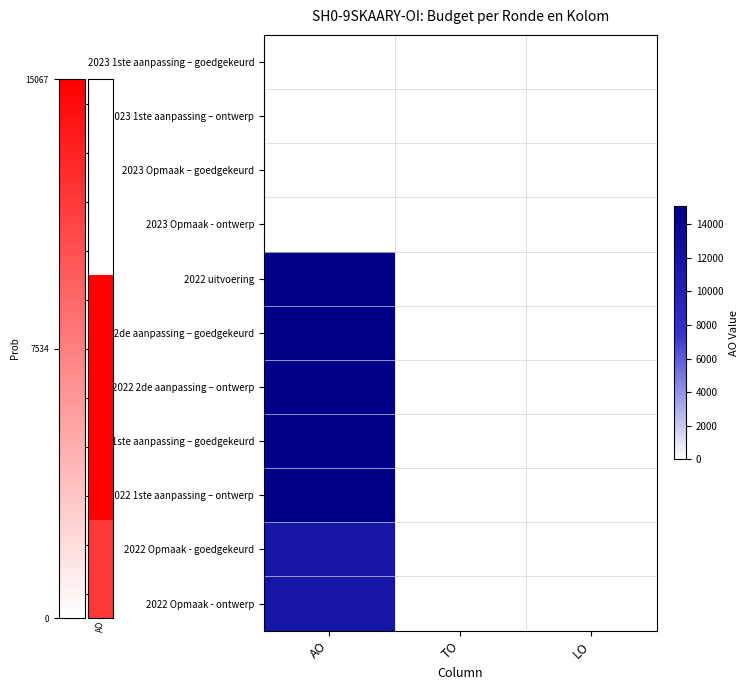

Between TO and AO, which is larger?

TO